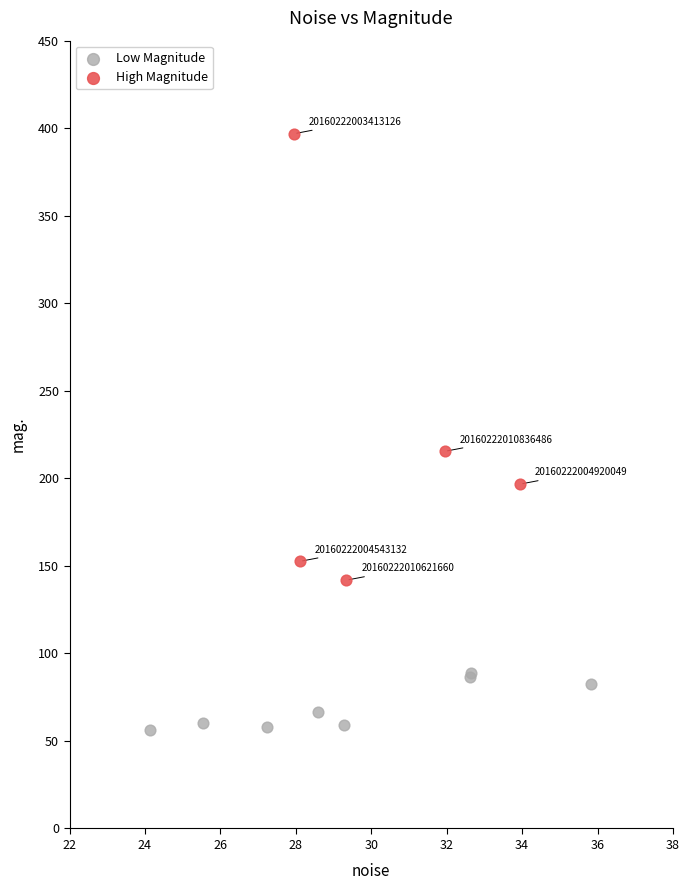

Which series contains the lowest Y value?

Low Magnitude